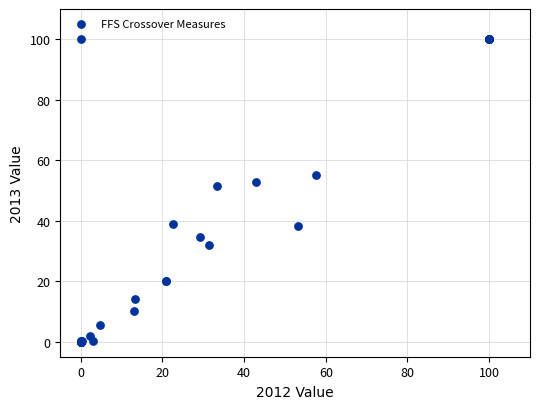

What Y value in the scatter plot is closest to 50?

51.4